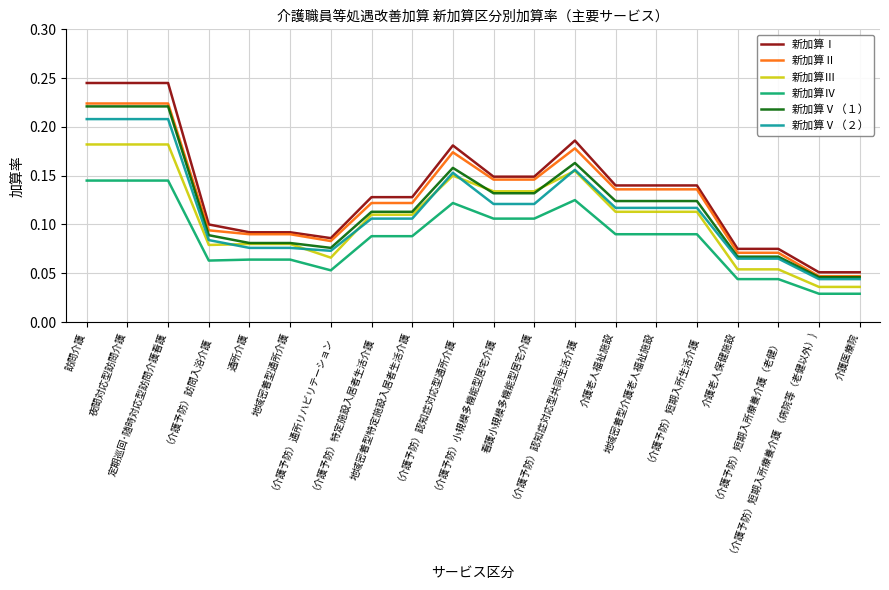

True or false: 新加算Ⅰ and 新加算Ⅴ（２） cross at least once.

False